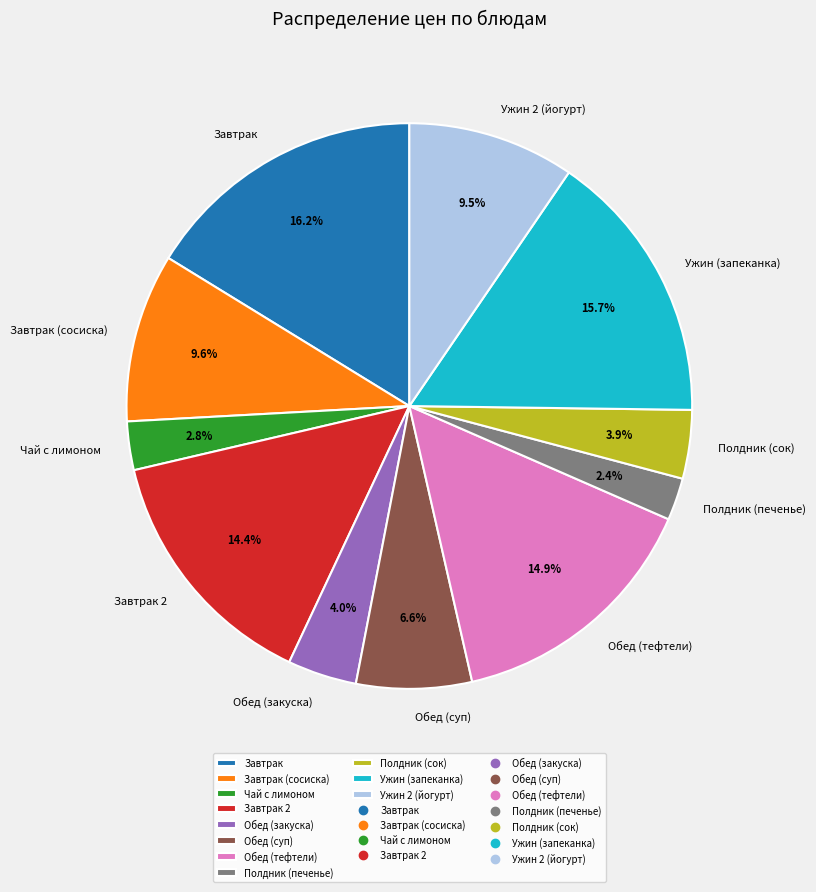

True or false: Ужин (запеканка) accounts for 16% of the total.

True